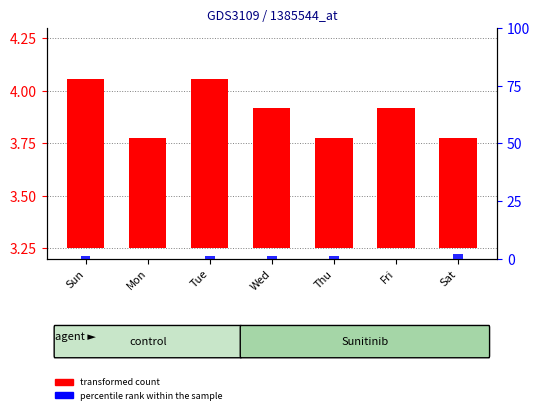

How many values in the percentile rank within the sample series are below 1?

2